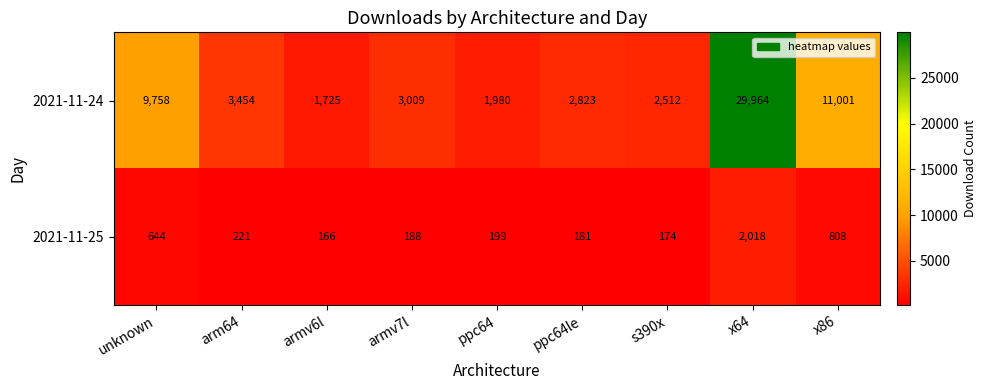

At arm64, list the series in order from smallest to largest.

2021-11-25, 2021-11-24